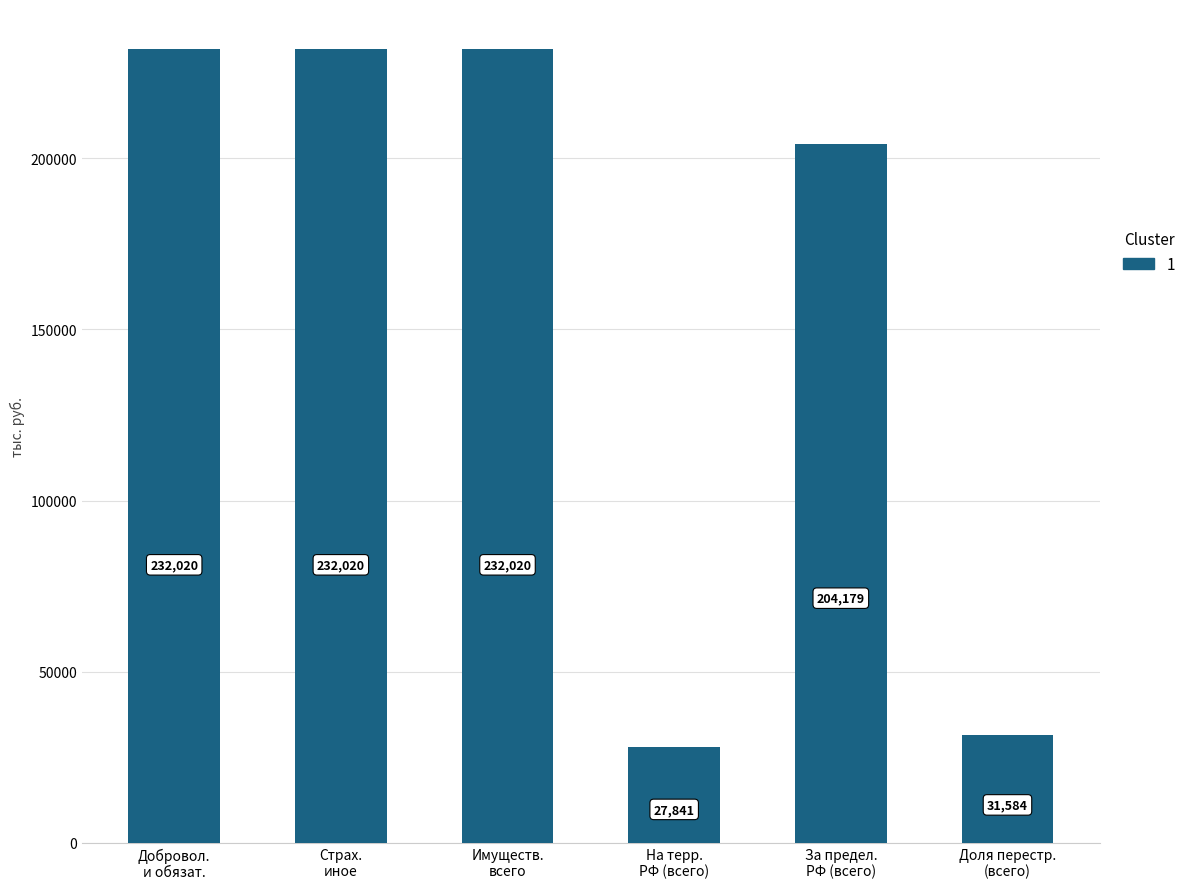

What is the minimum value shown in the chart?

27841.0